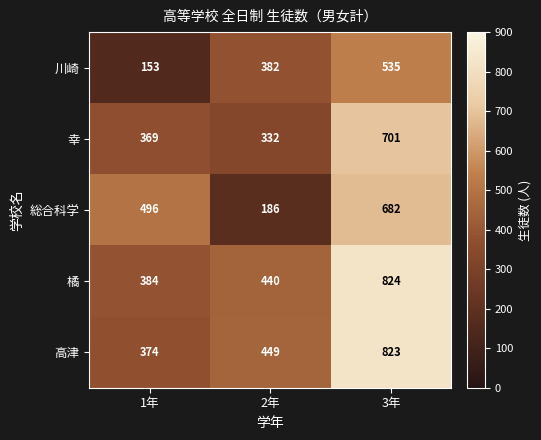

What is the average value of the 幸 series?

467